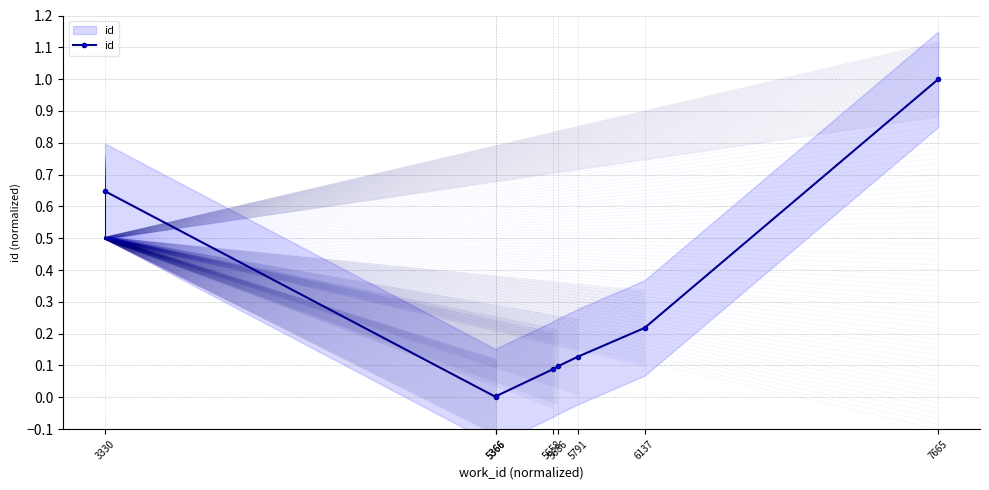

What is the average value?

0.3